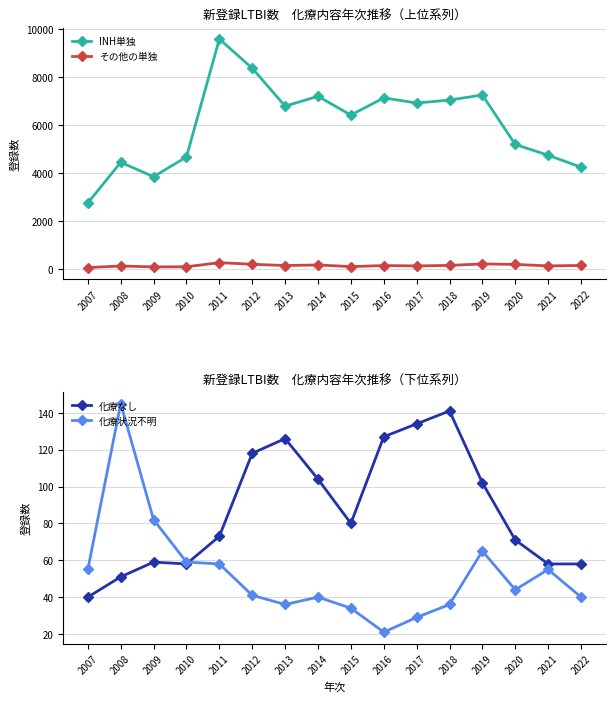

Which category has the lowest value across all series?

2016